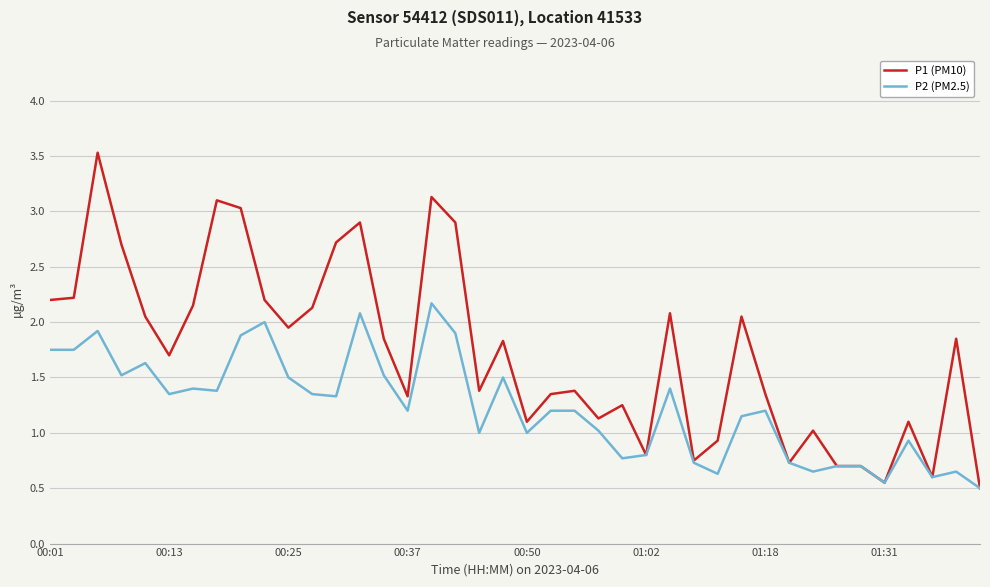

Does the chart have visible grid lines?

Yes